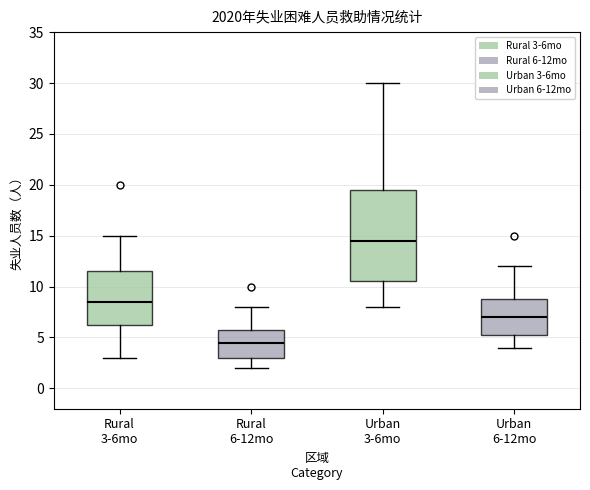

Where is the lower edge of the box for Urban 3-6mo on the y-axis? The values are not printed on the chart, so give them approximately, as read against the axis.

10.5